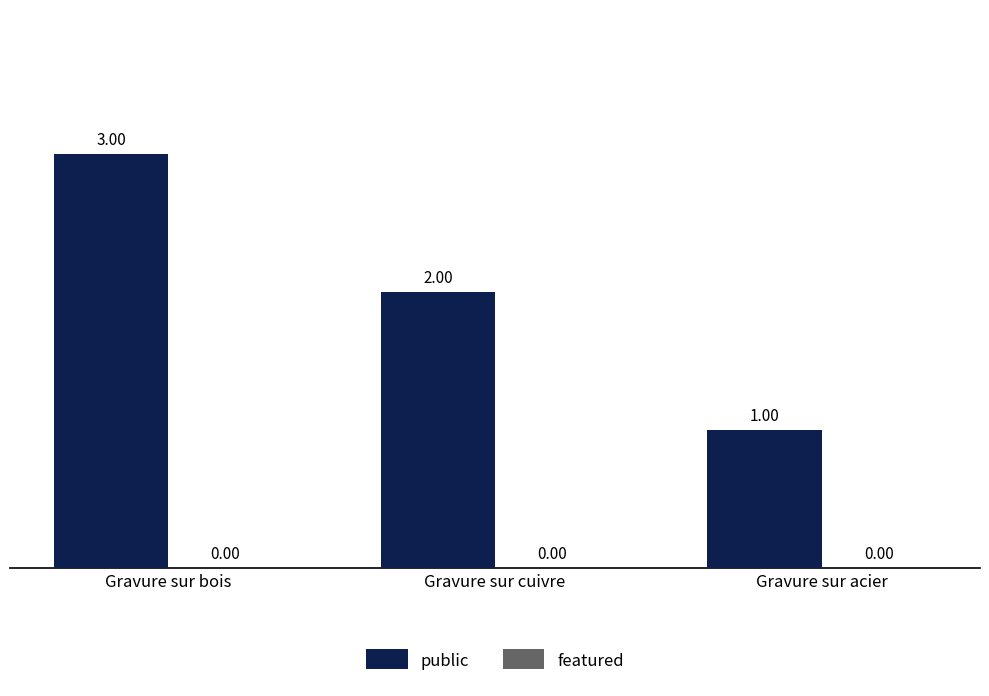

Count the number of categories in the chart.

3